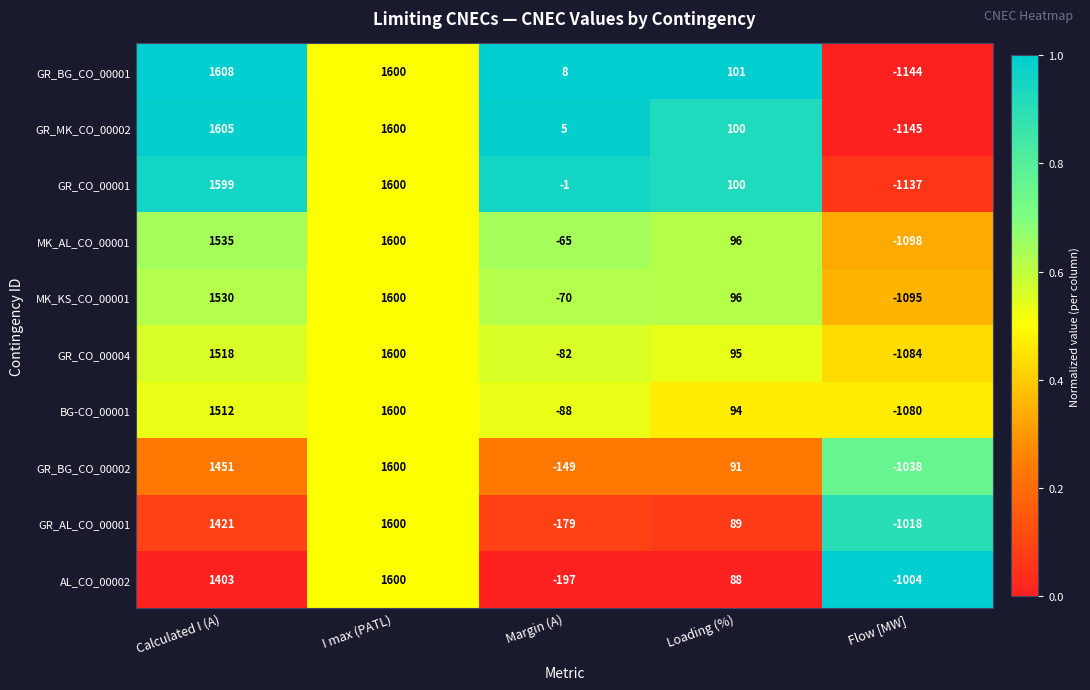

At which label is MK_KS_CO_00001 closest to 252?

Loading (%)